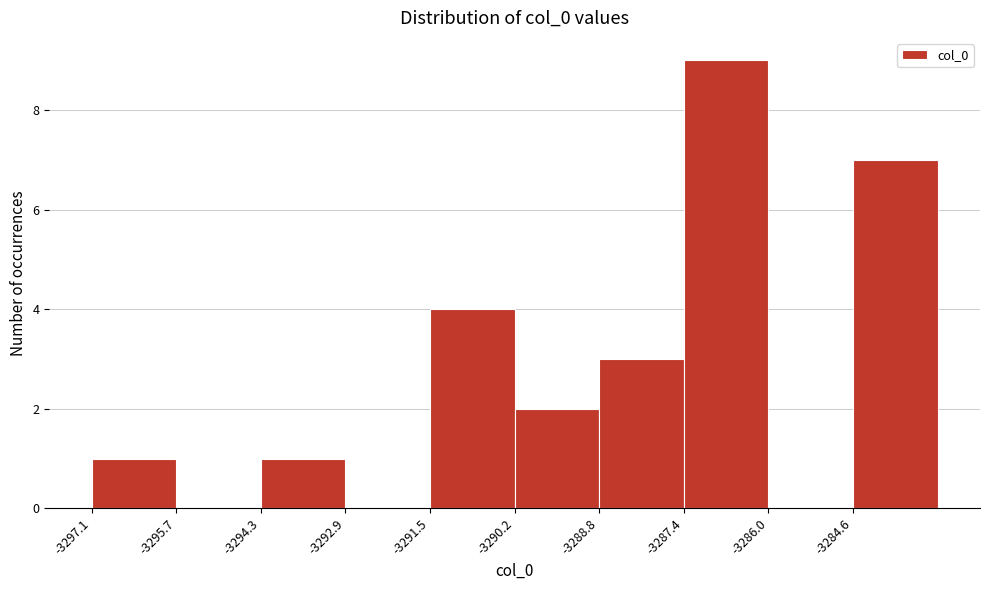

Over which range of the x-axis is the bar tallest?

-3287.4 to -3286.0